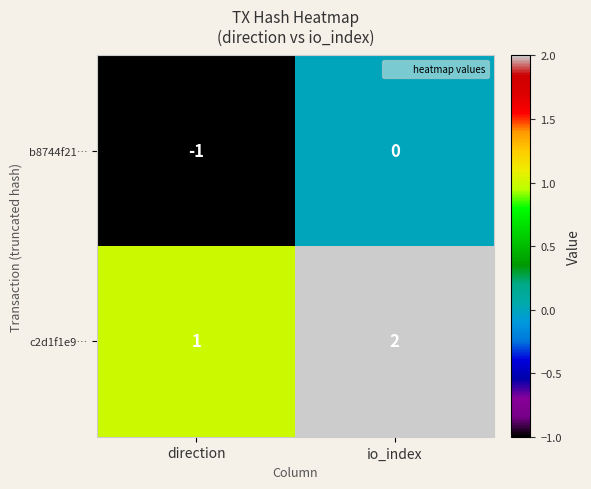

Reading left to right, list all the values displayed in this chart.

b8744f21…: direction=-1	io_index=0
c2d1f1e9…: direction=1	io_index=2